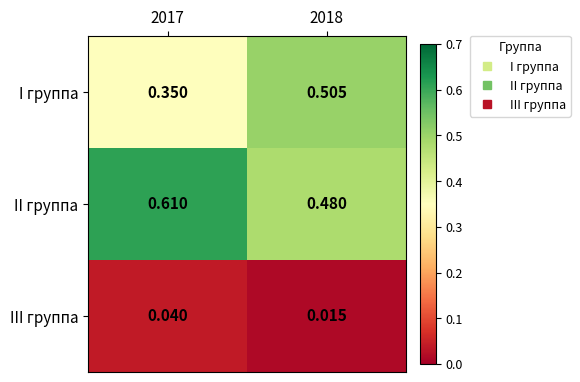

Which series has the largest total across all categories?

II группа